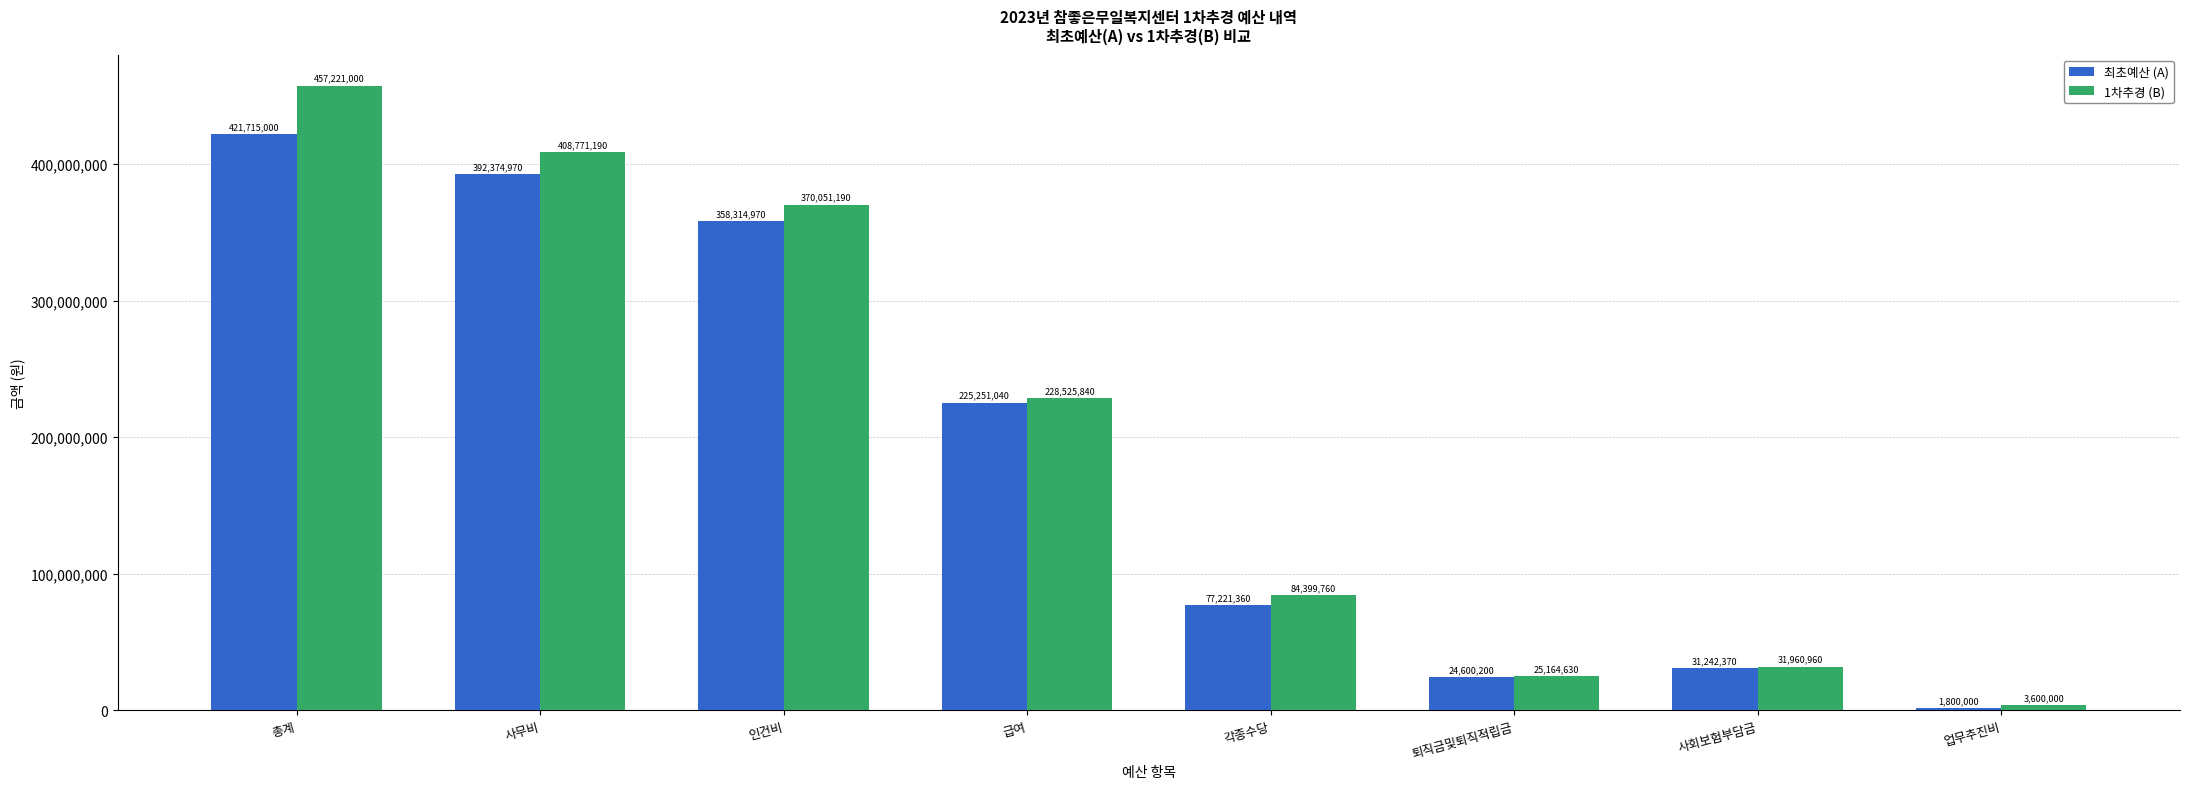

What is the sum of the 최초예산 (A) values at 사무비 and 퇴직금및퇴직적립금?

416975170